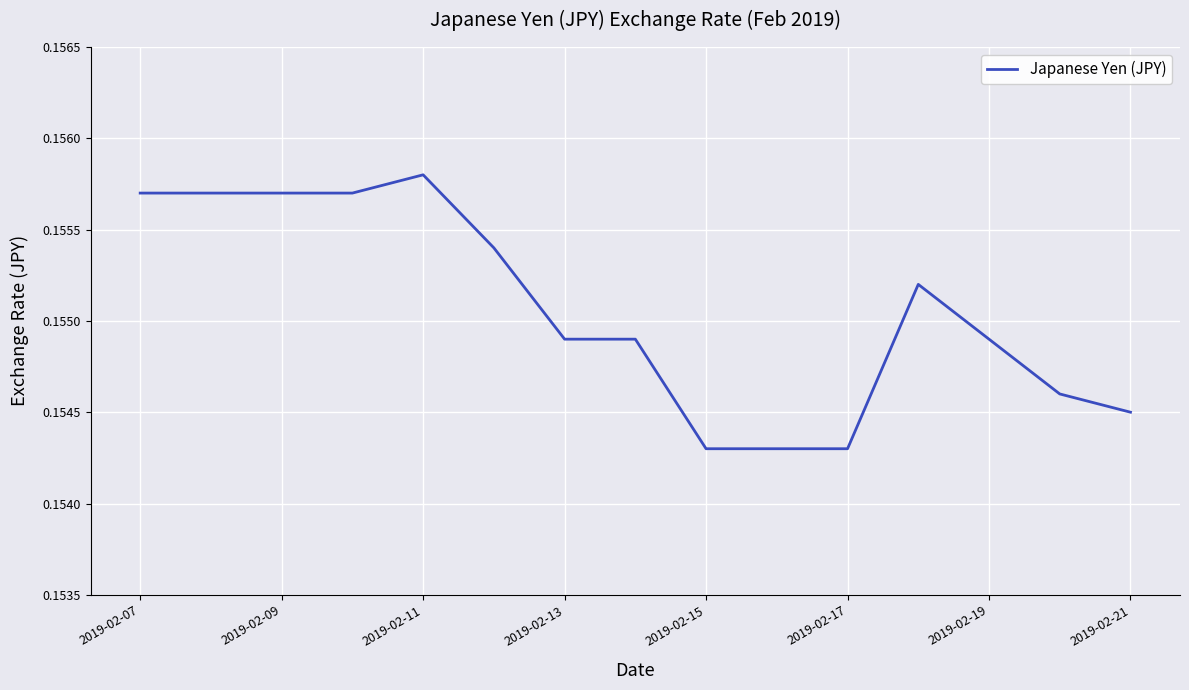

How many values are between 0 and 1?

15